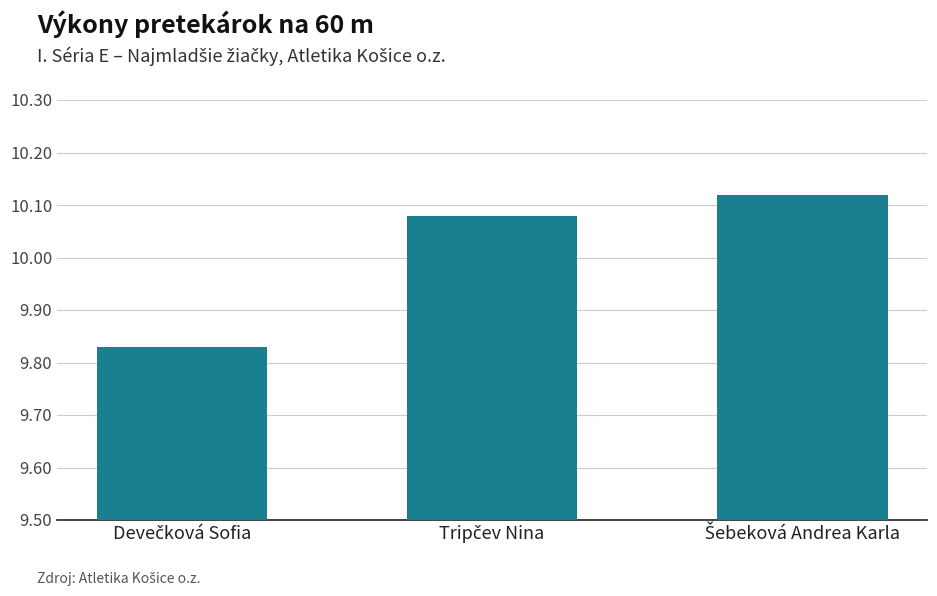

What is the difference between the maximum and minimum values?

0.3